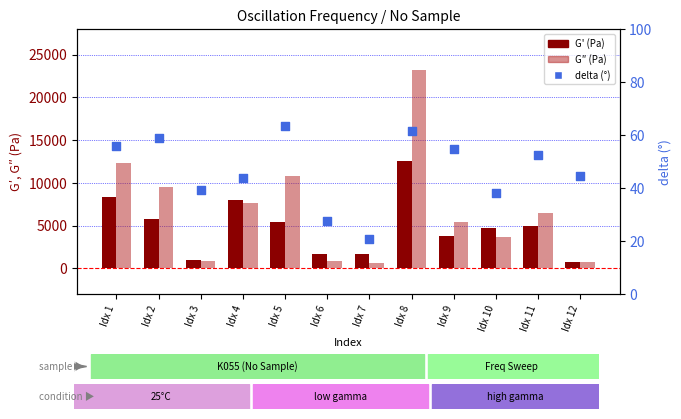

Which series has the largest Y range (max minus min)?

G″ (Pa)